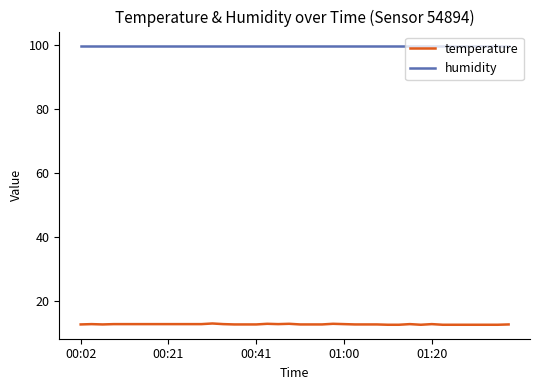

True or false: temperature and humidity cross at least once.

False